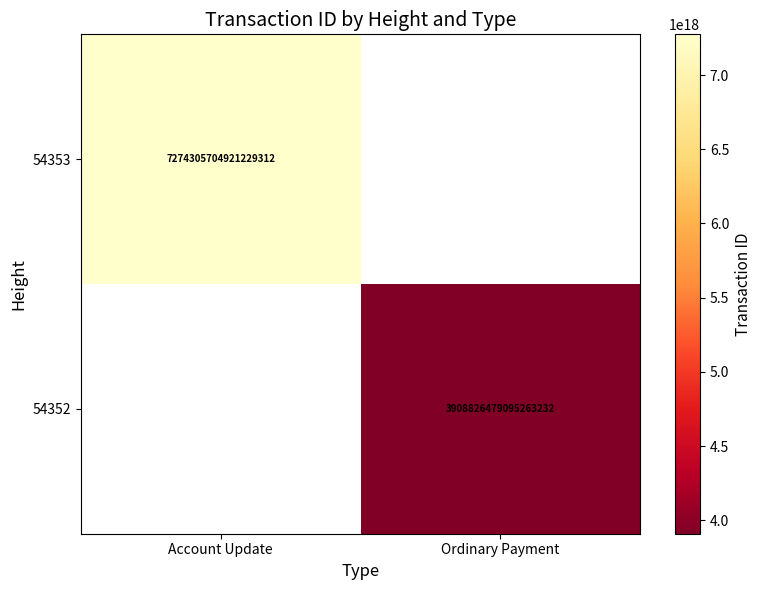

Is it true that 54353 equals 7274305704921229312 at Account Update?

True